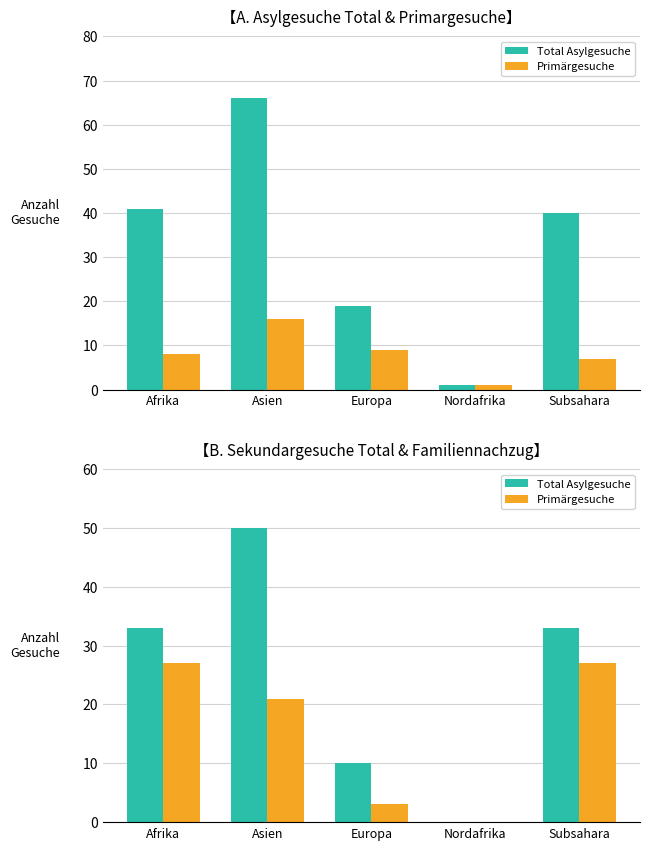

What is the difference between the Total Asylgesuche values at Europa and Asien?

40